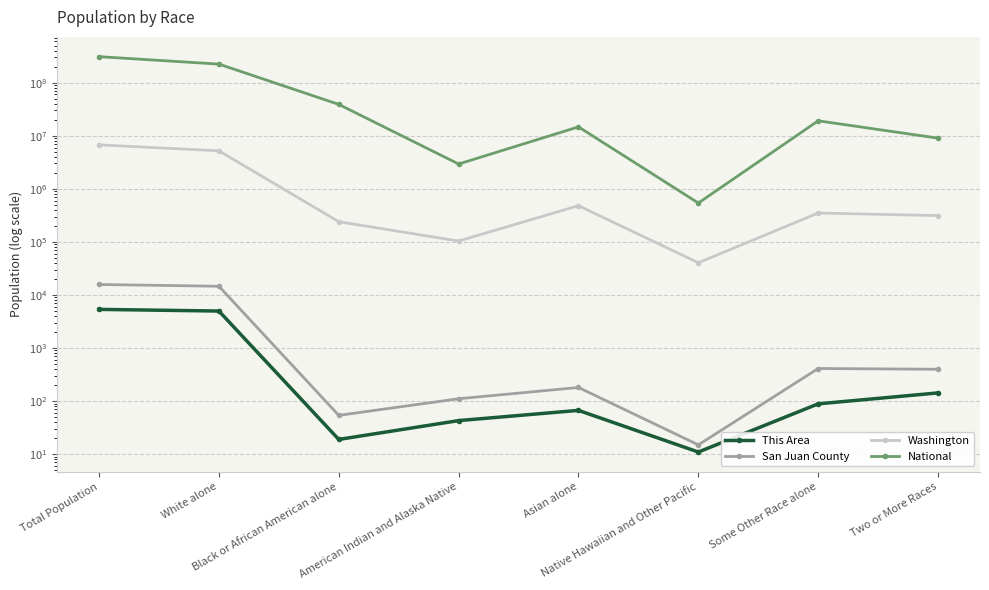

What is the sum of all This Area values?

10708